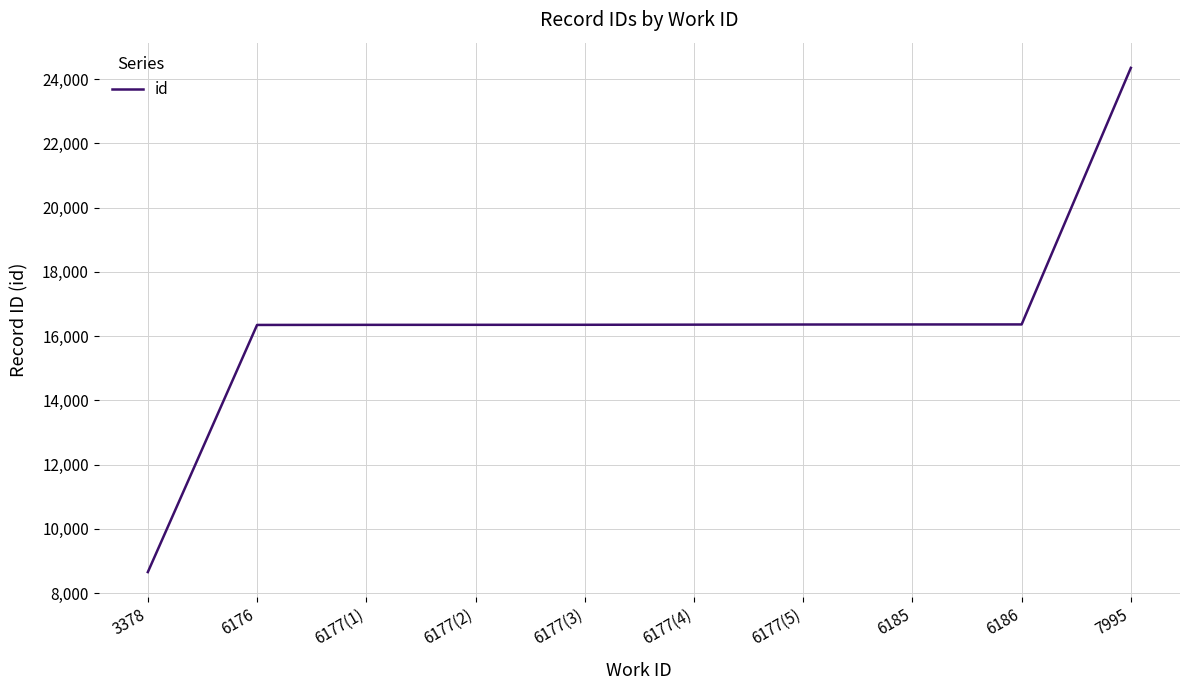

The value at 7995 is 10618. True or false?

False